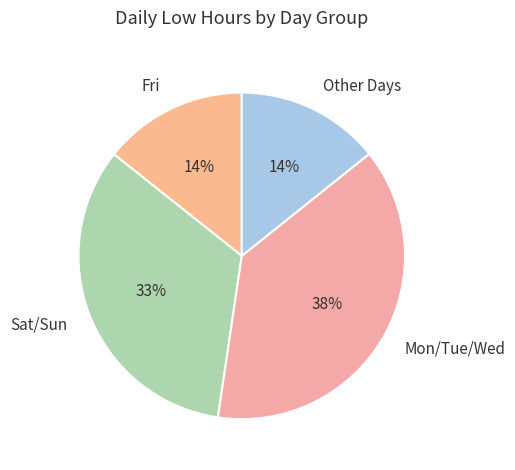

To the nearest percent, what portion does Other Days represent?

14%